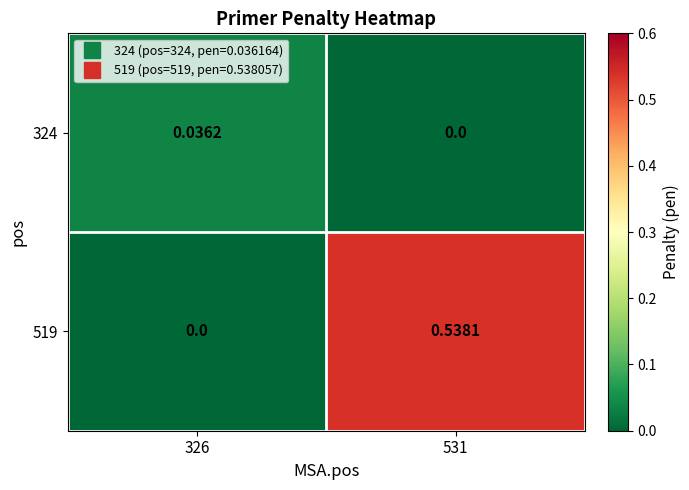

Which series has the largest total across all categories?

519